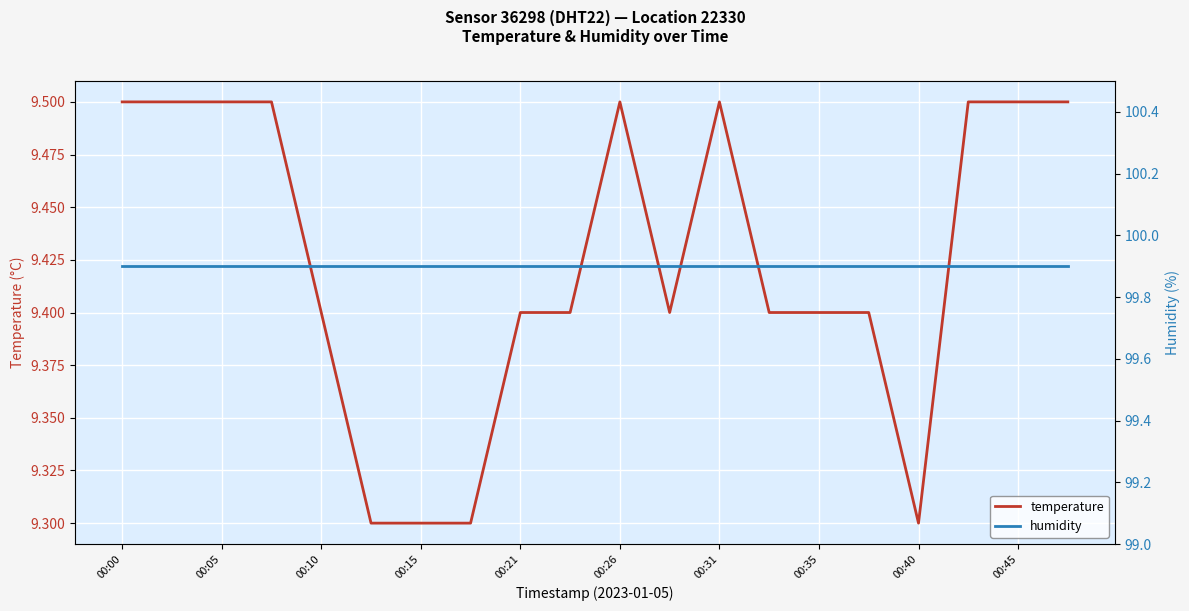

At which category is the sum across all series the highest?

00:00